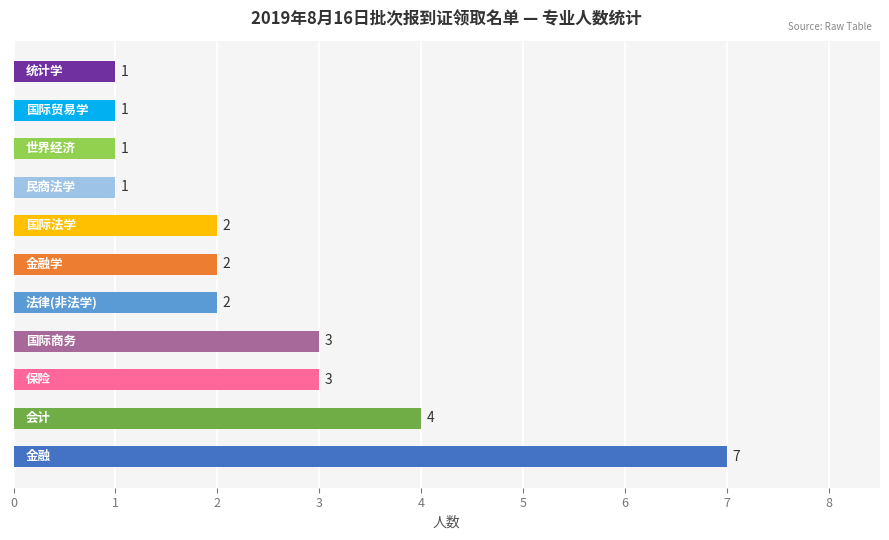

Count the values in the range 1 to 3.

9